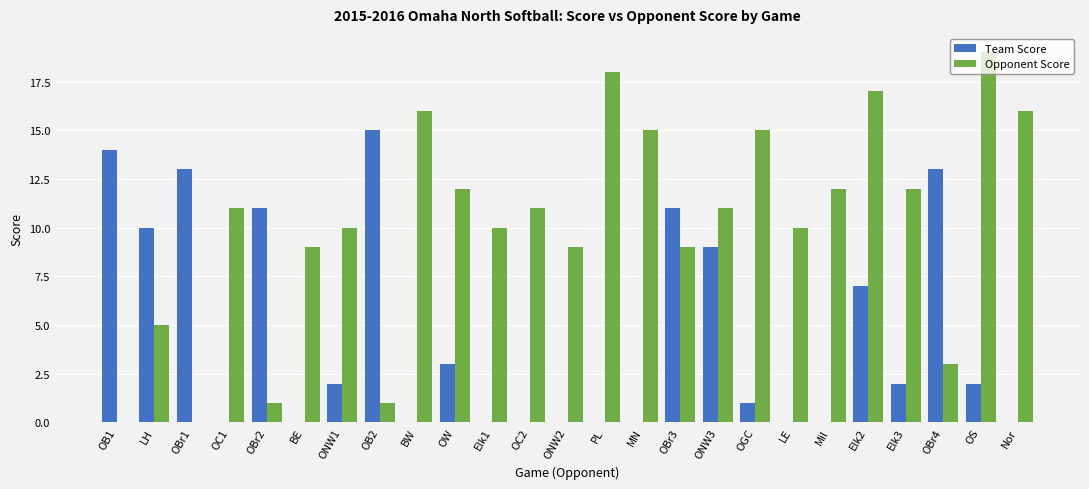

What is the sum of all Team Score values?

113